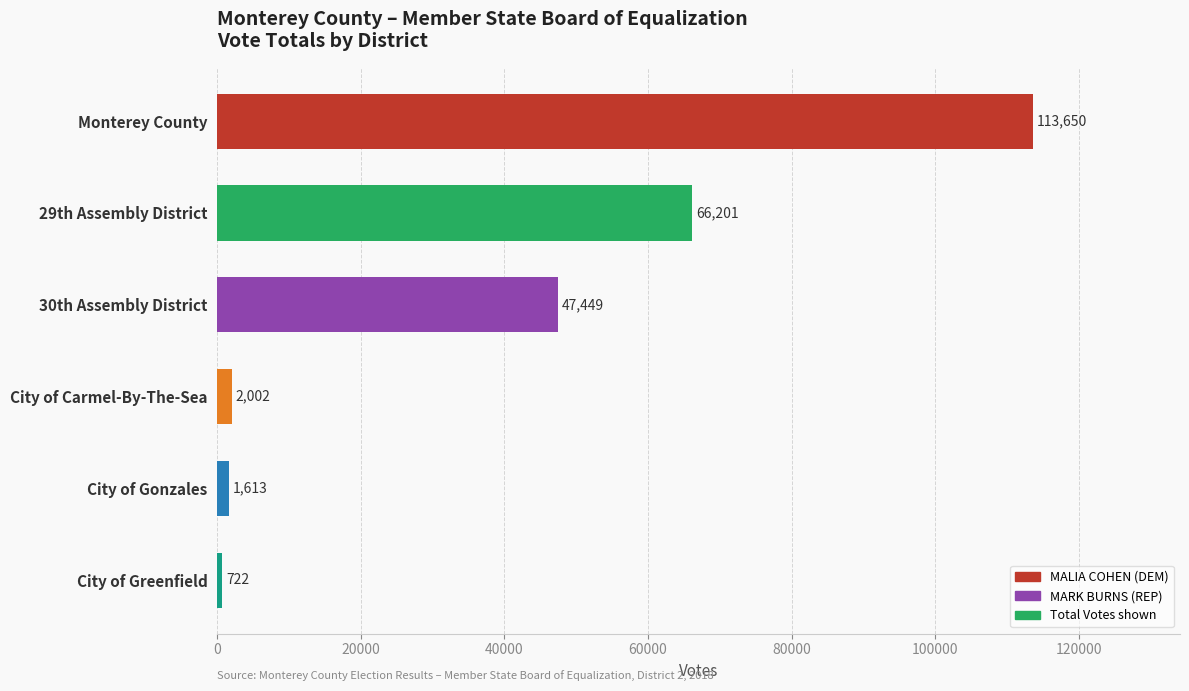

What is the sum of the values at City of Greenfield and 30th Assembly District?

48171